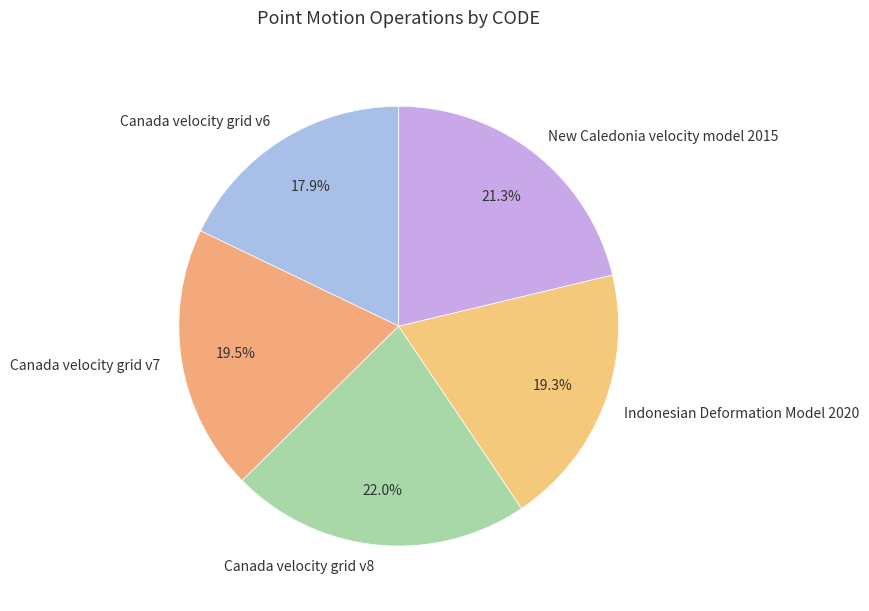

Does any single category account for the majority?

No